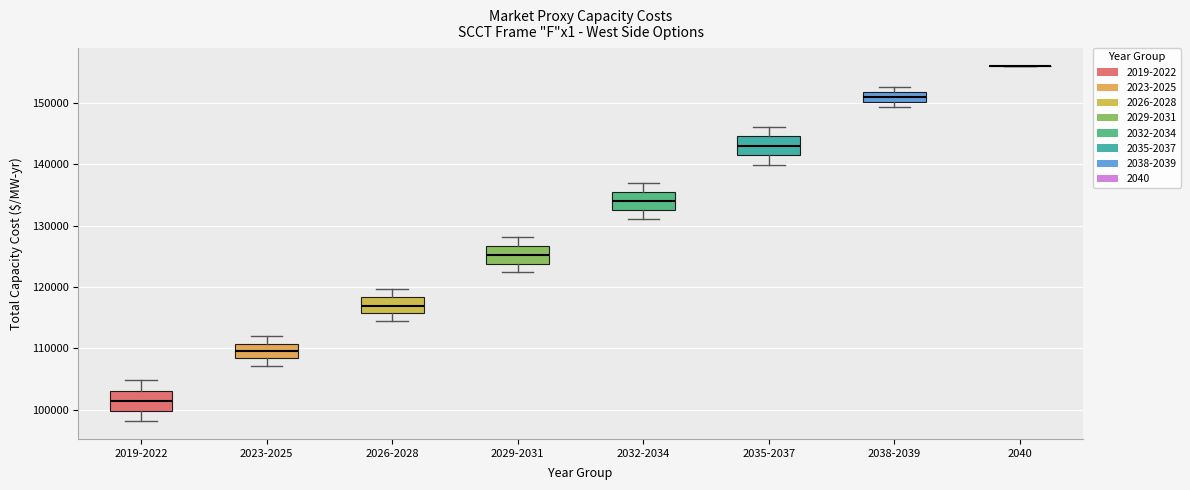

Reading left to right, read every box against the y-axis: the position of its median line, the range the box covers, and the ends of its whiskers. The values are not printed on the chart, so give them approximately, as read against the axis.

2019-2022: median 101000, box 100000 to 103000, whiskers 98000 to 105000
2023-2025: median 110000, box 108000 to 111000, whiskers 107000 to 112000
2026-2028: median 117000, box 116000 to 118000, whiskers 114000 to 120000
2029-2031: median 125000, box 124000 to 127000, whiskers 122000 to 128000
2032-2034: median 134000, box 132000 to 135000, whiskers 131000 to 137000
2035-2037: median 143000, box 141000 to 145000, whiskers 140000 to 146000
2038-2039: median 151000, box 150000 to 152000, whiskers 149000 to 153000
2040: box collapsed to a line at 156000, whiskers 156000 to 156000